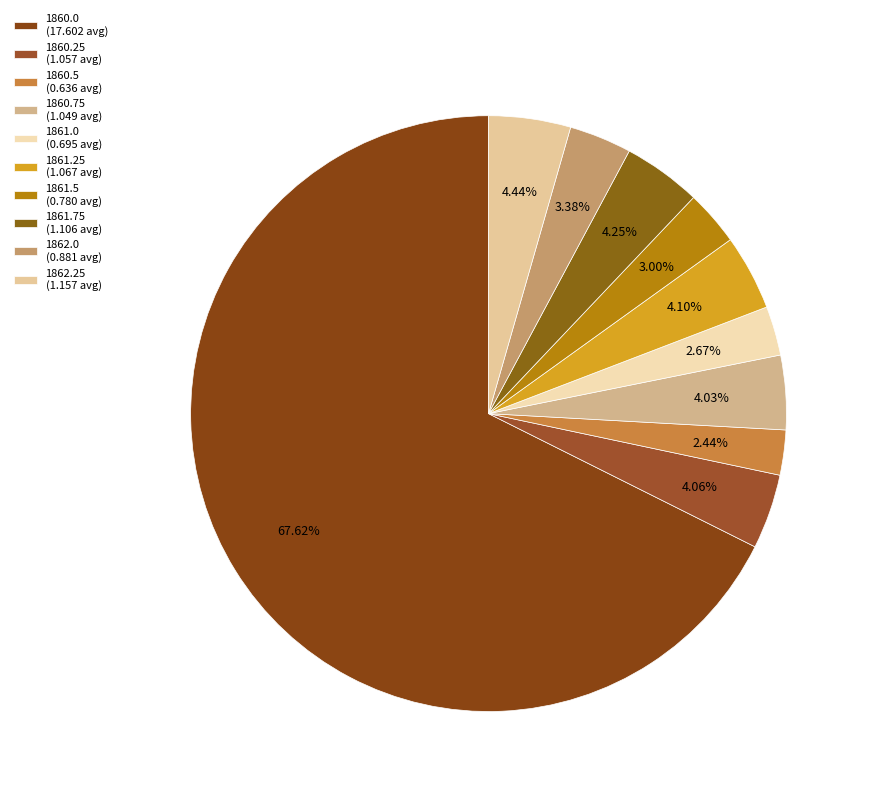

Does 1860.75 represent more than half of the total?

No